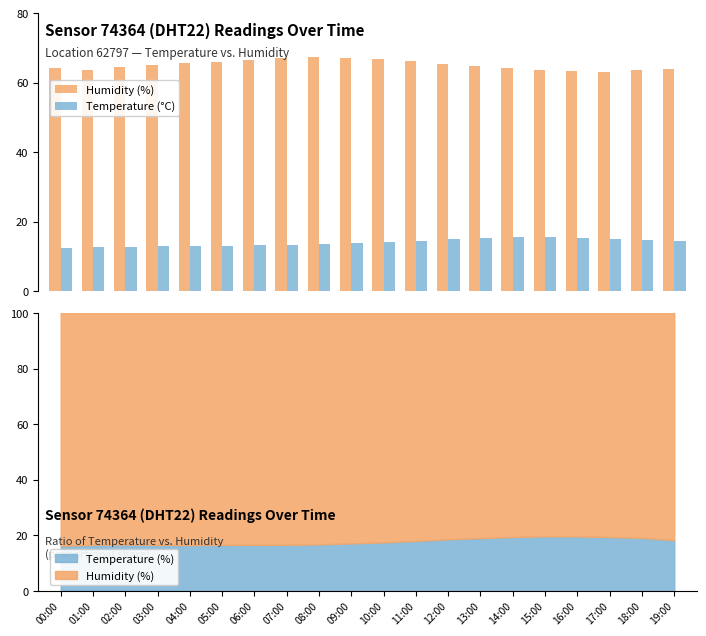

Is the value of Temperature (°C) at 05:00 greater than the value of Humidity (%) at 16:00?

No